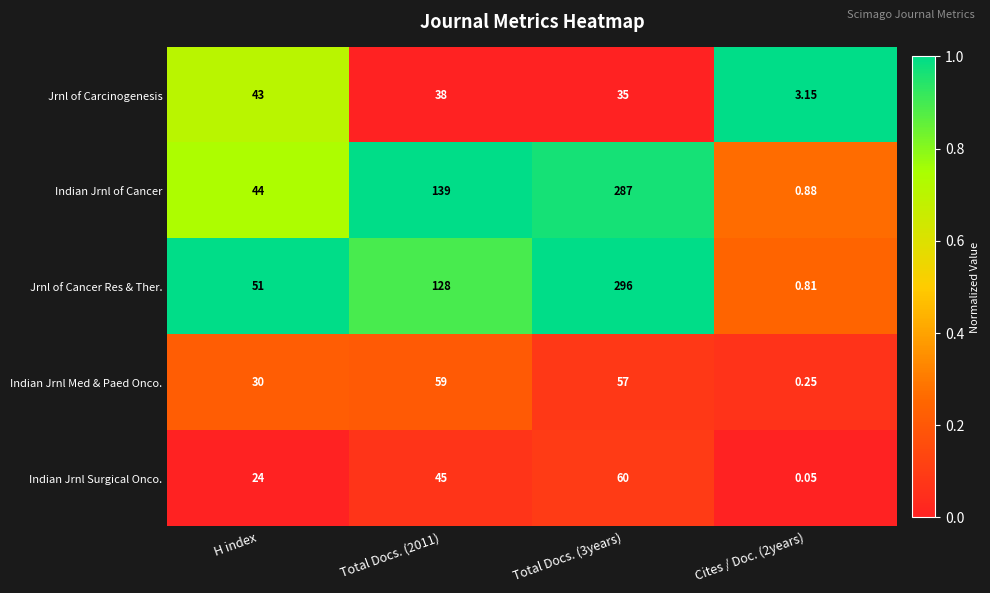

Rank the series at H index from highest to lowest value.

Jrnl of Cancer Res & Ther., Indian Jrnl of Cancer, Jrnl of Carcinogenesis, Indian Jrnl Med & Paed Onco., Indian Jrnl Surgical Onco.